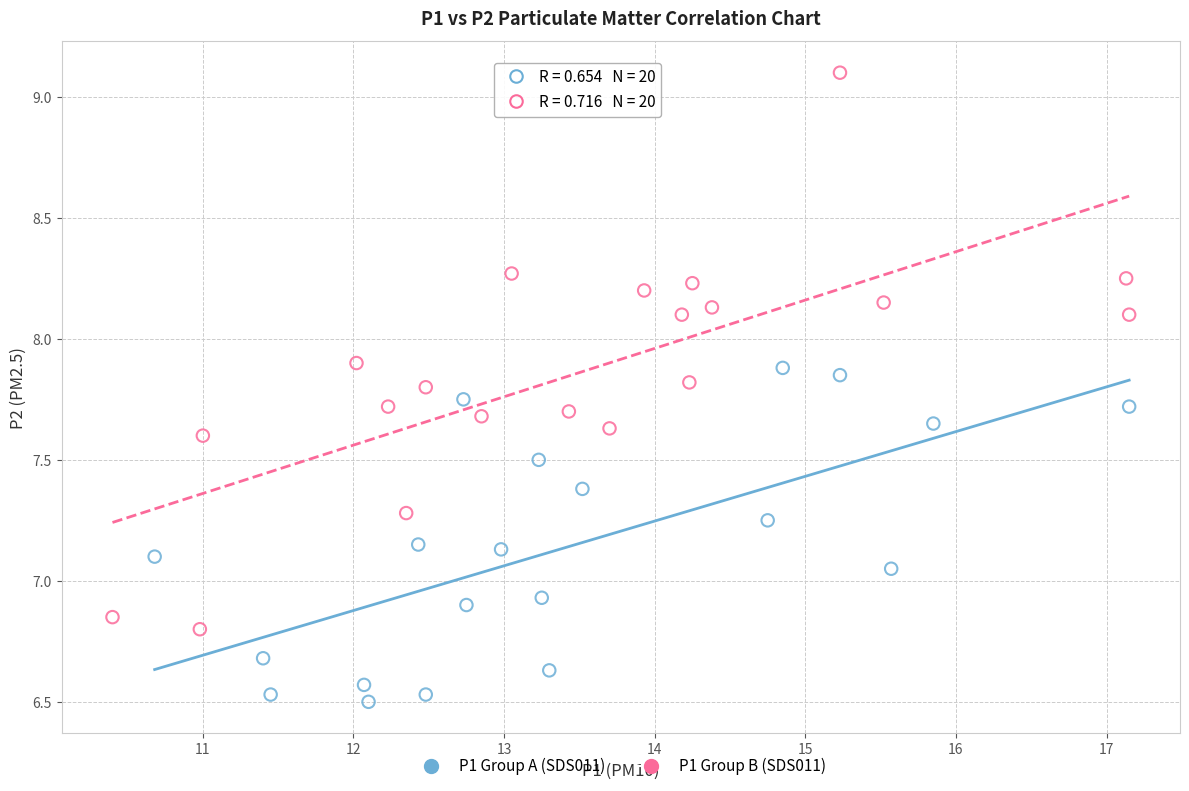

Which series has the largest Y range (max minus min)?

P1 Group B (SDS011)